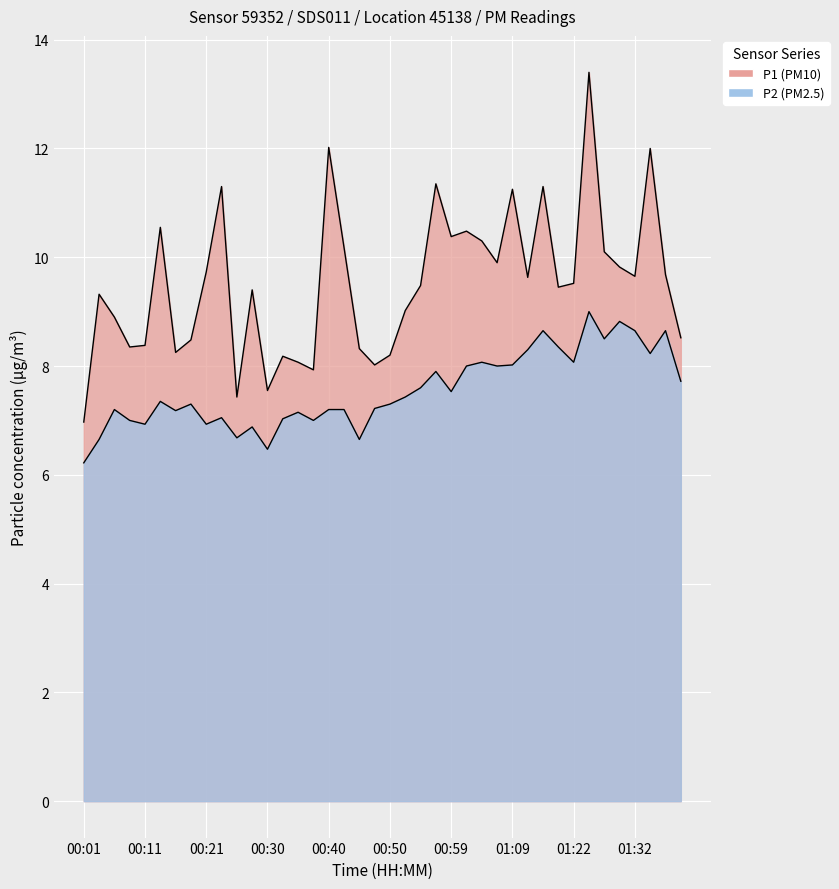

True or false: P2 has more than 2 points higher than both neighbors.

True